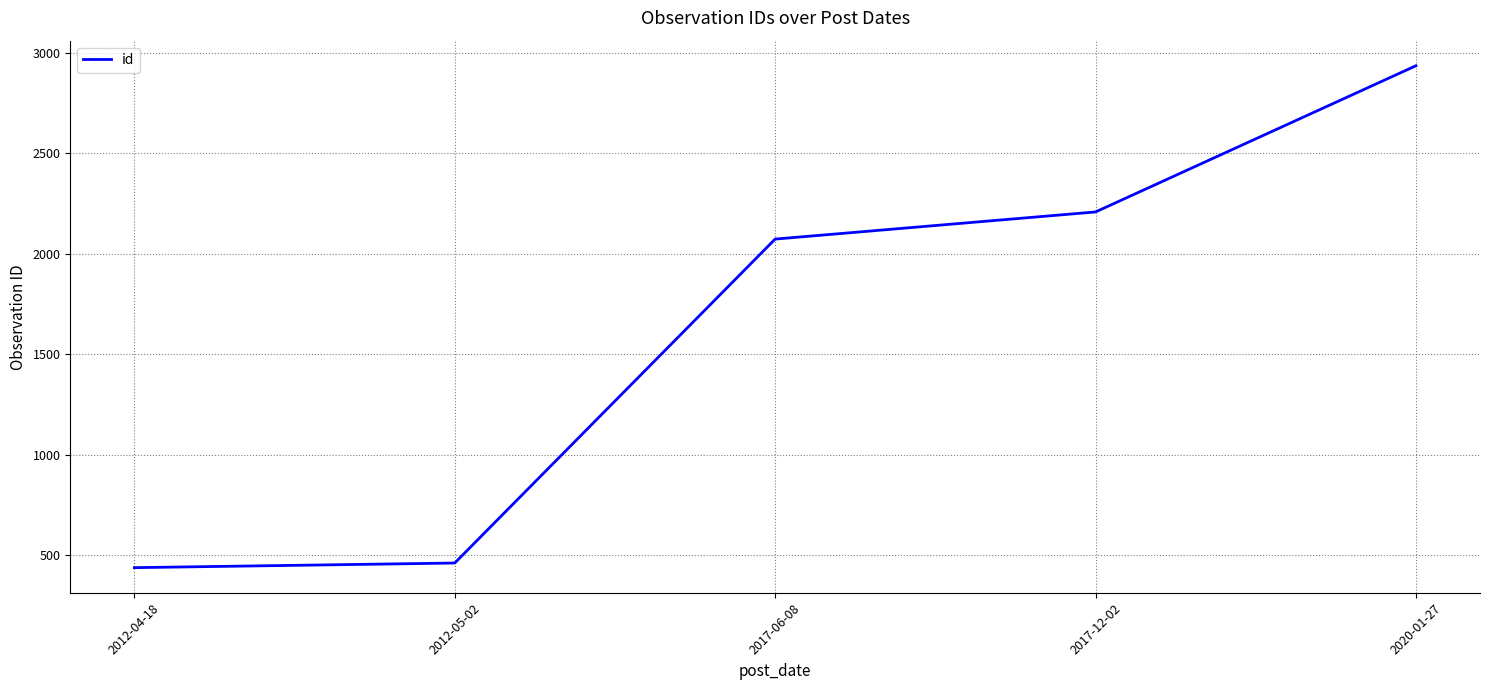

How many categories are shown in the chart?

5